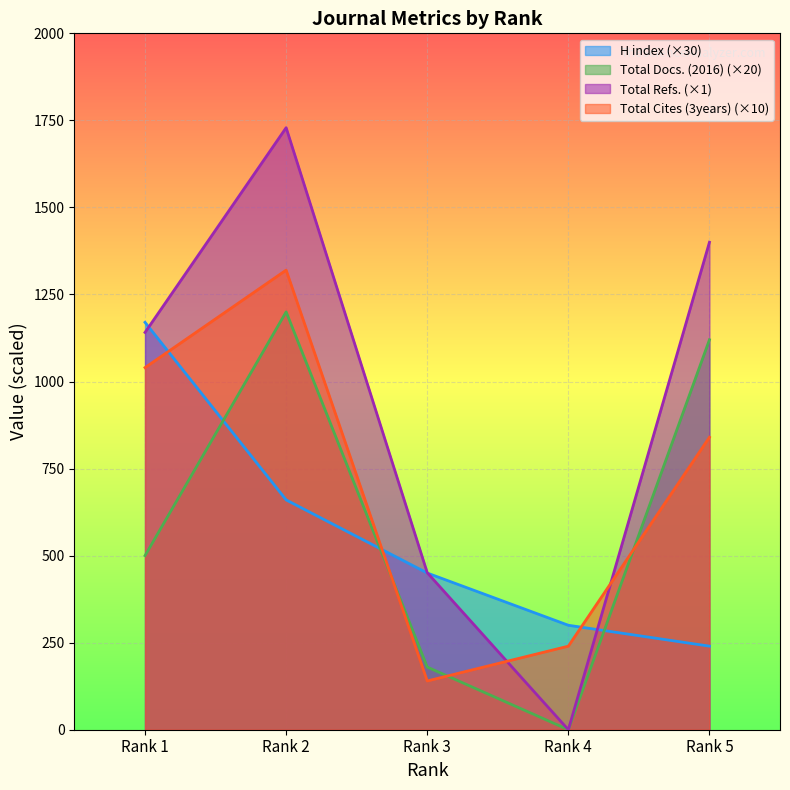

Which label corresponds to the largest value in the chart?

Rank 2